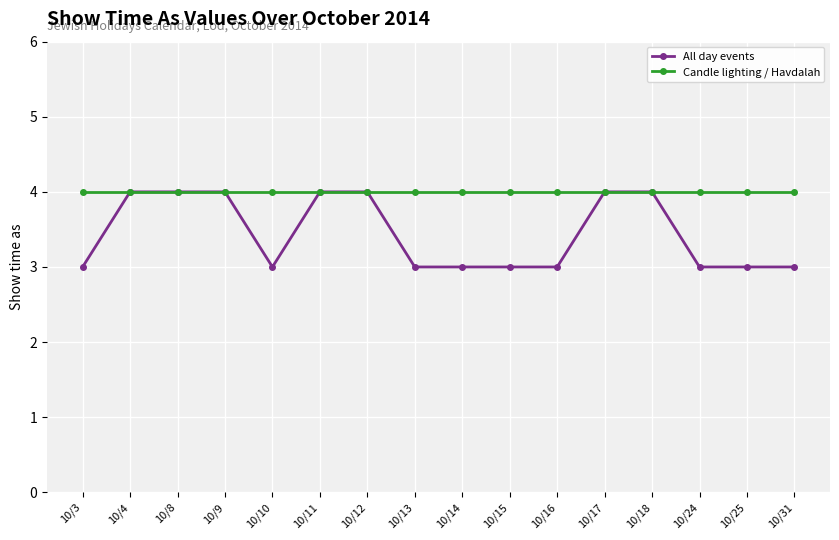

Reading left to right, what are all the values shown in this chart?

All day events: 3	4	4	4	3	4	4	3	3	3	3	4	4	3	3	3
Candle lighting / Havdalah: 4	4	4	4	4	4	4	4	4	4	4	4	4	4	4	4